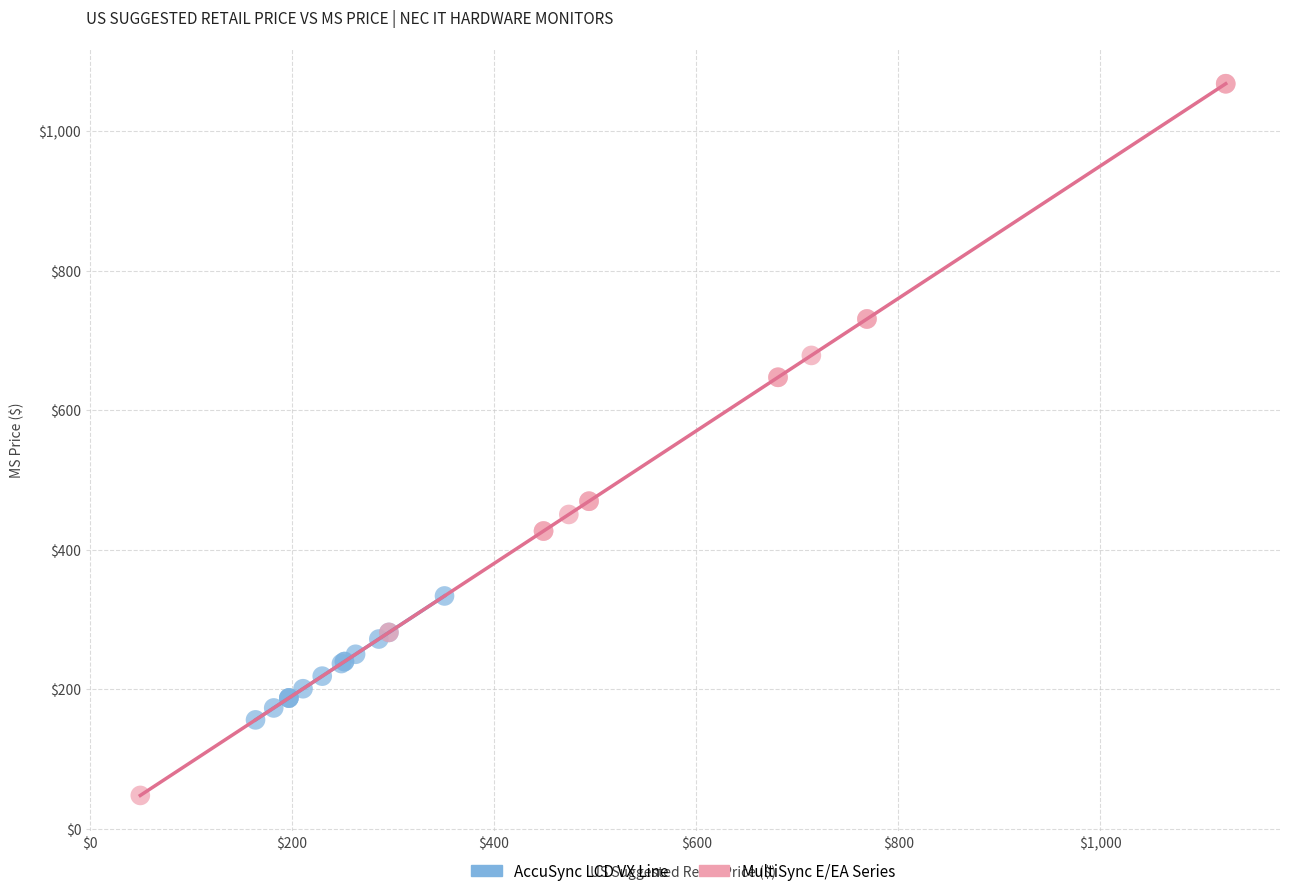

Which series has the widest spread of Y values?

MultiSync E/EA Series